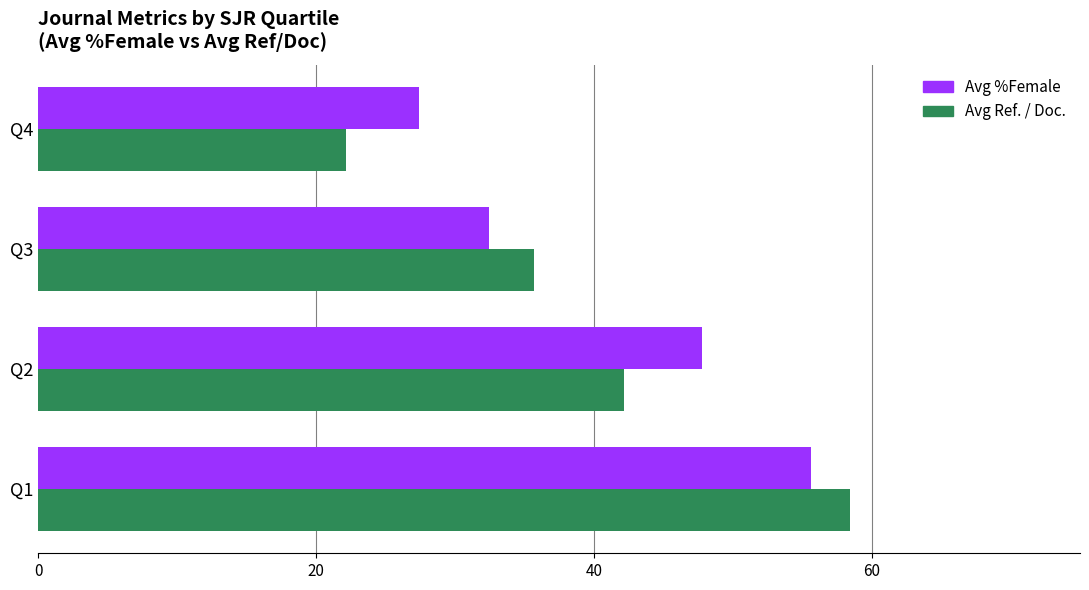

At which label is Avg %Female closest to 41?

Q2